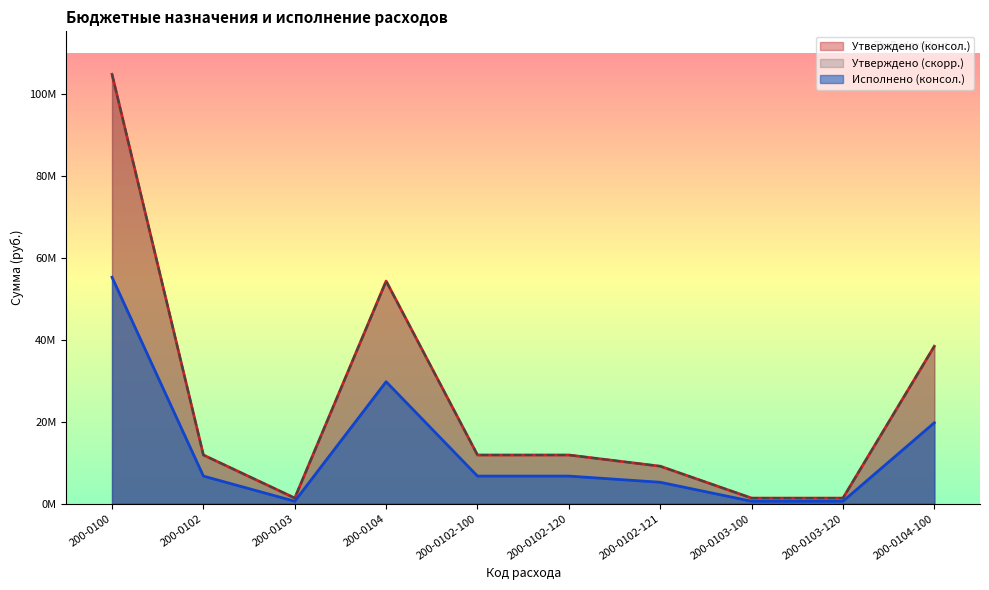

How many lines are shown in the chart?

3